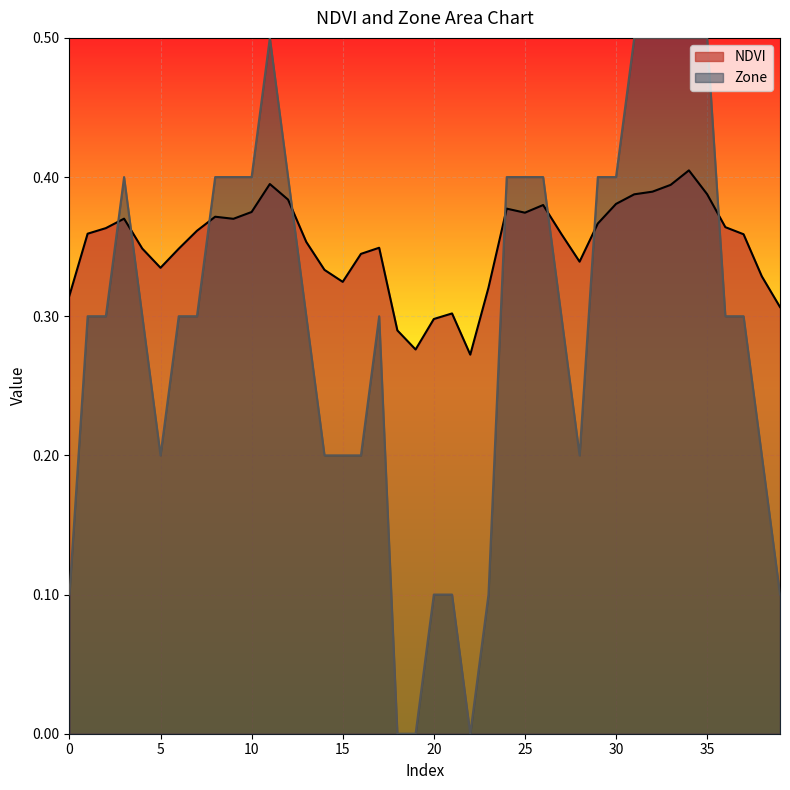

What is the approximate value of Zone at 31?

0.5